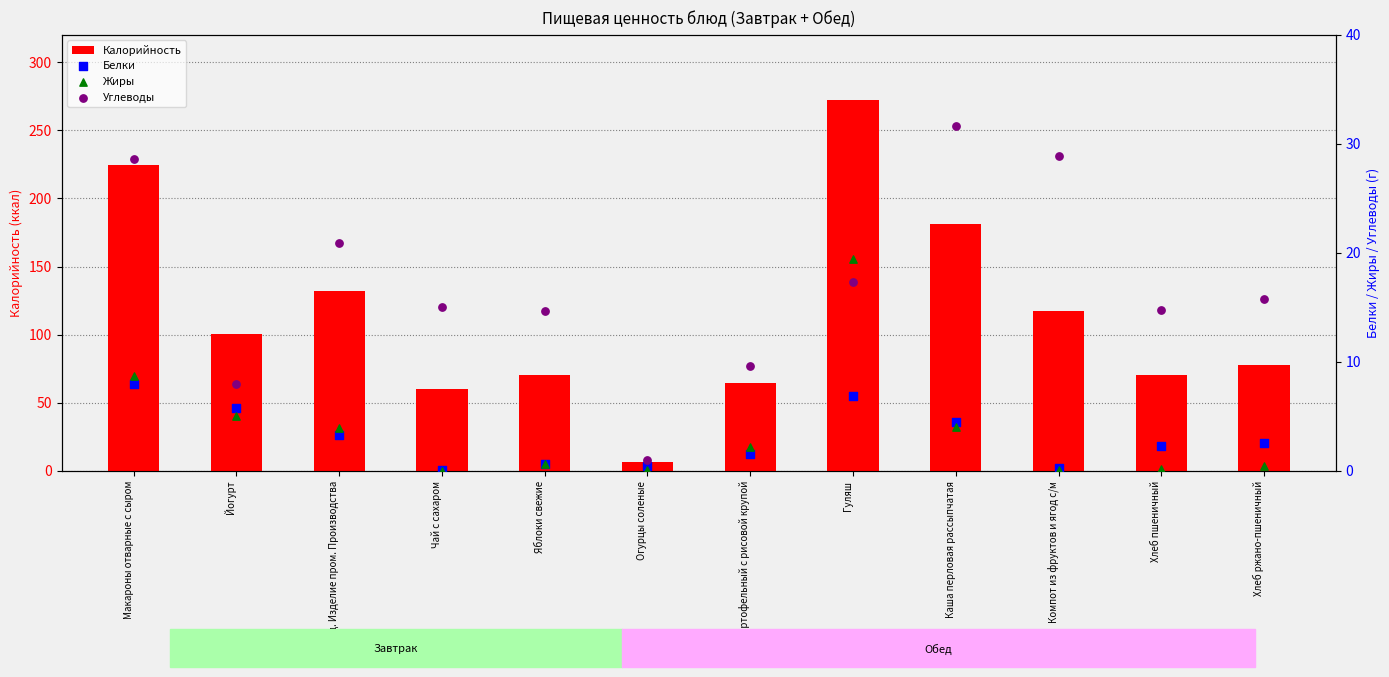

What is the total value across all series at Конд. Изделие пром. Производства?

160.2